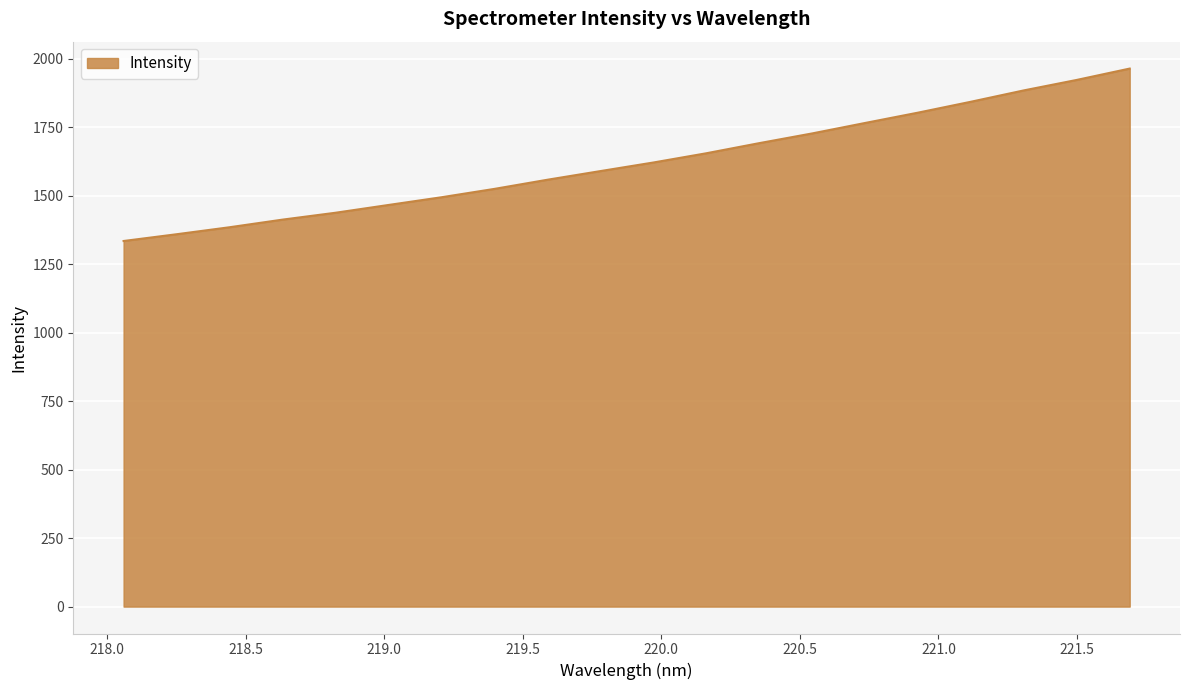

What is the maximum value shown in the chart?

1964.3